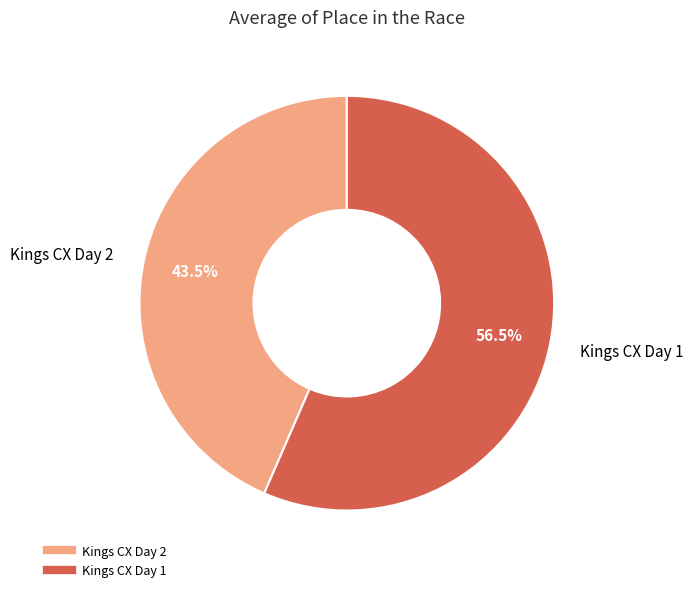

What is the ratio of the value at Kings CX Day 1 to the value at Kings CX Day 2?

1.3